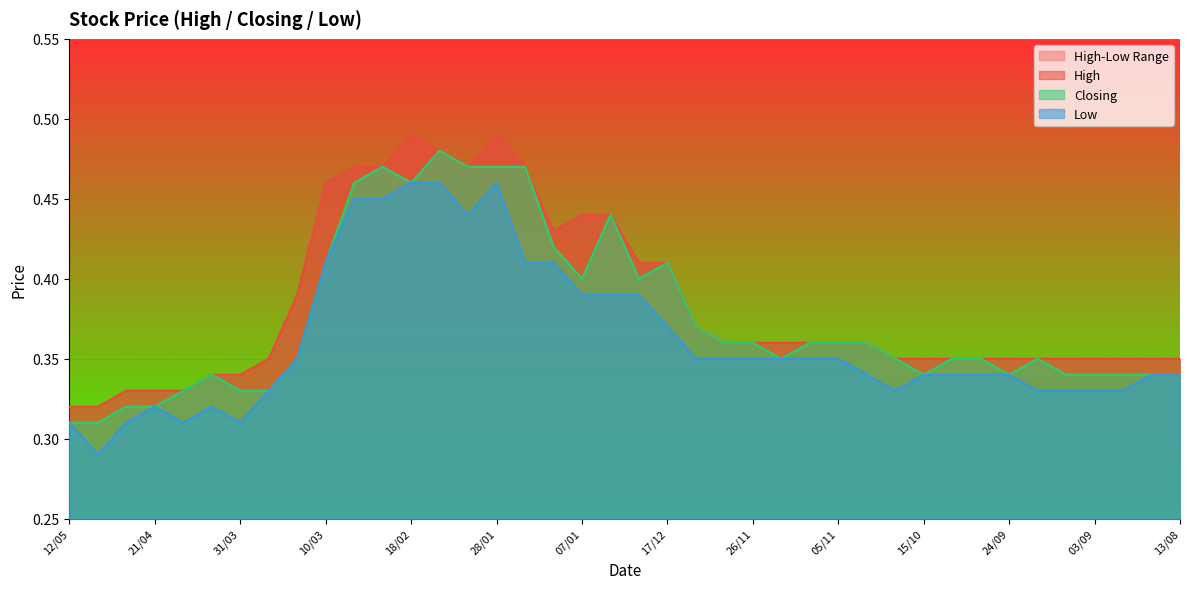

Does the chart display data point markers on the line(s)?

No